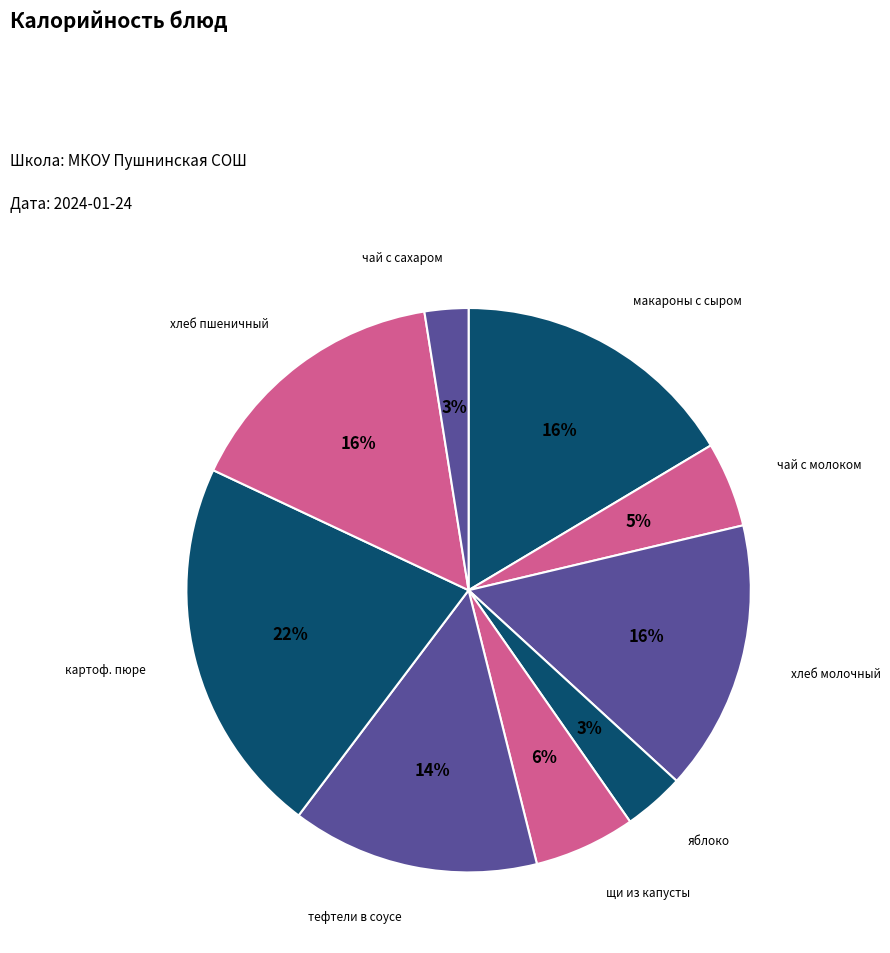

How many segments does this pie chart have?

9